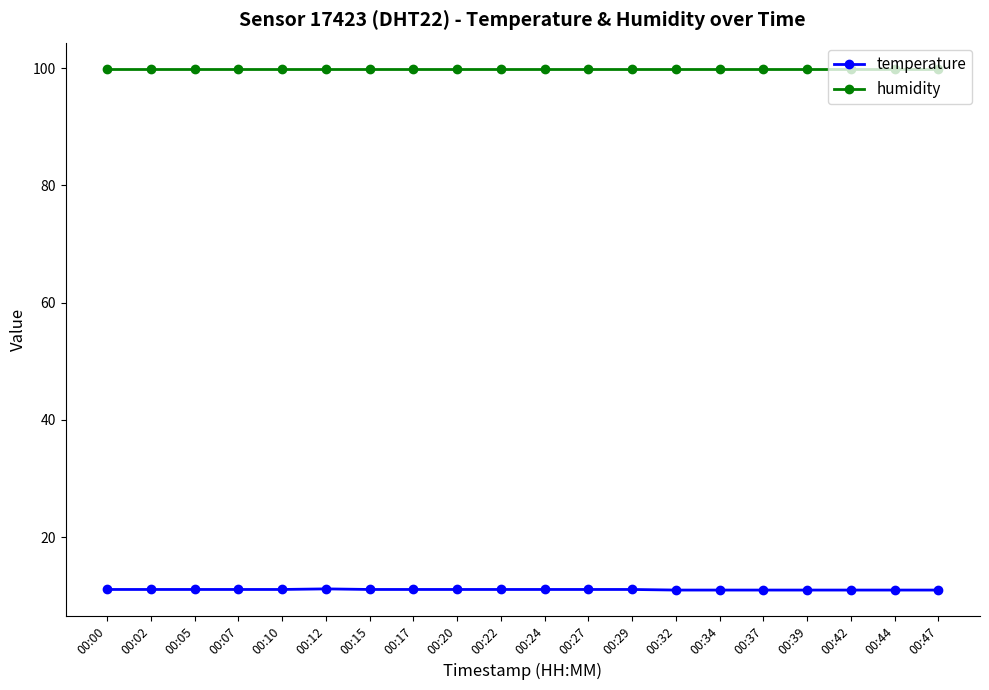

What is the spread (max minus min) of values at 00:42?

88.9